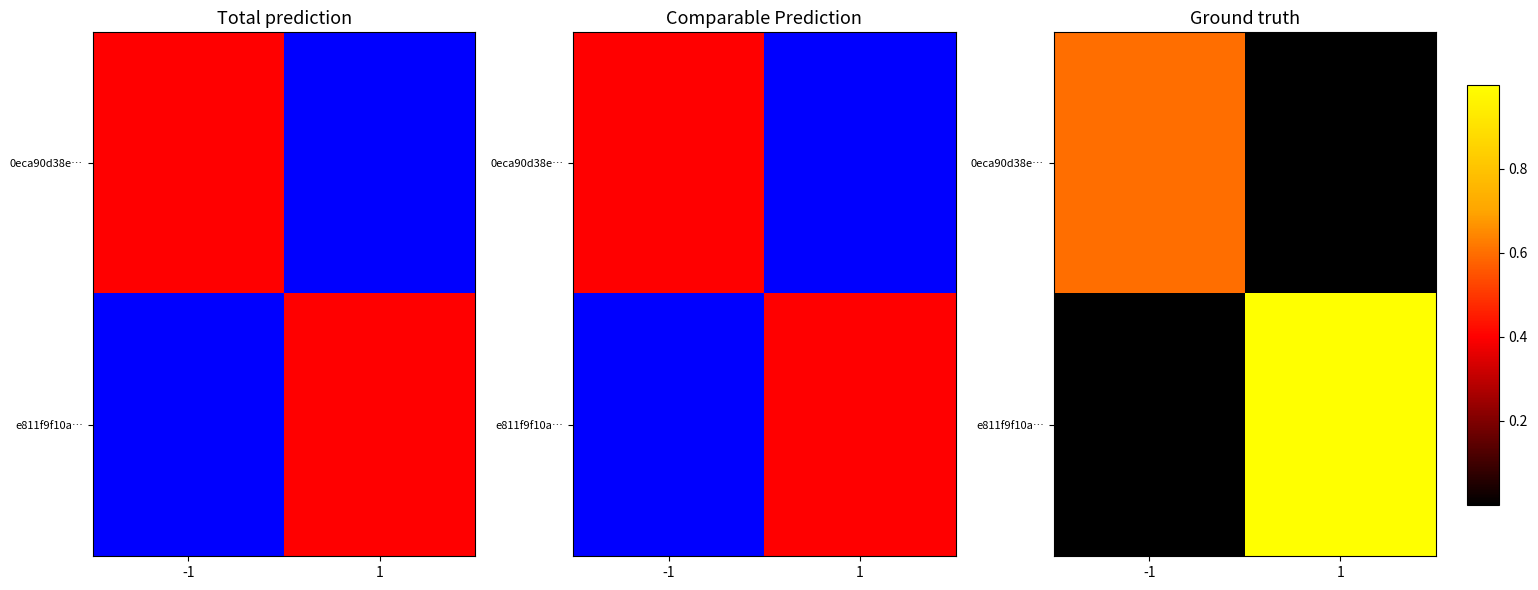

Between -1 and 1, which series saw the biggest shift?

e811f9f10a…